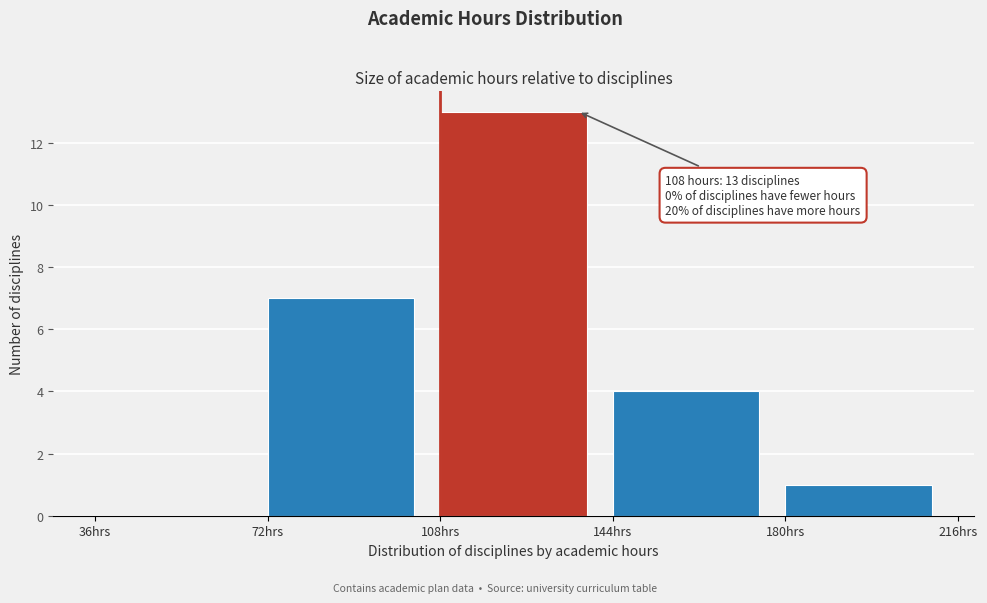

Which range on the x-axis has the tallest bar?

108 to 144